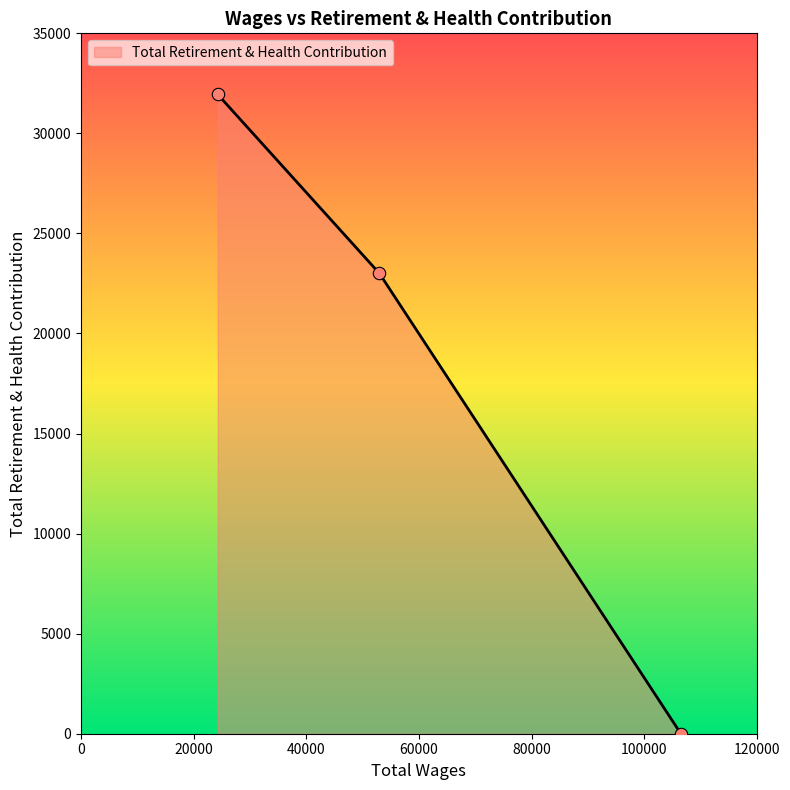

What is the difference between the maximum and minimum values?

31945